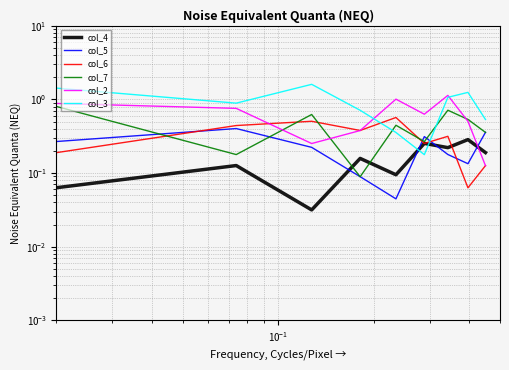

What is the value of the col_4 point at the 4th from the left?

0.2